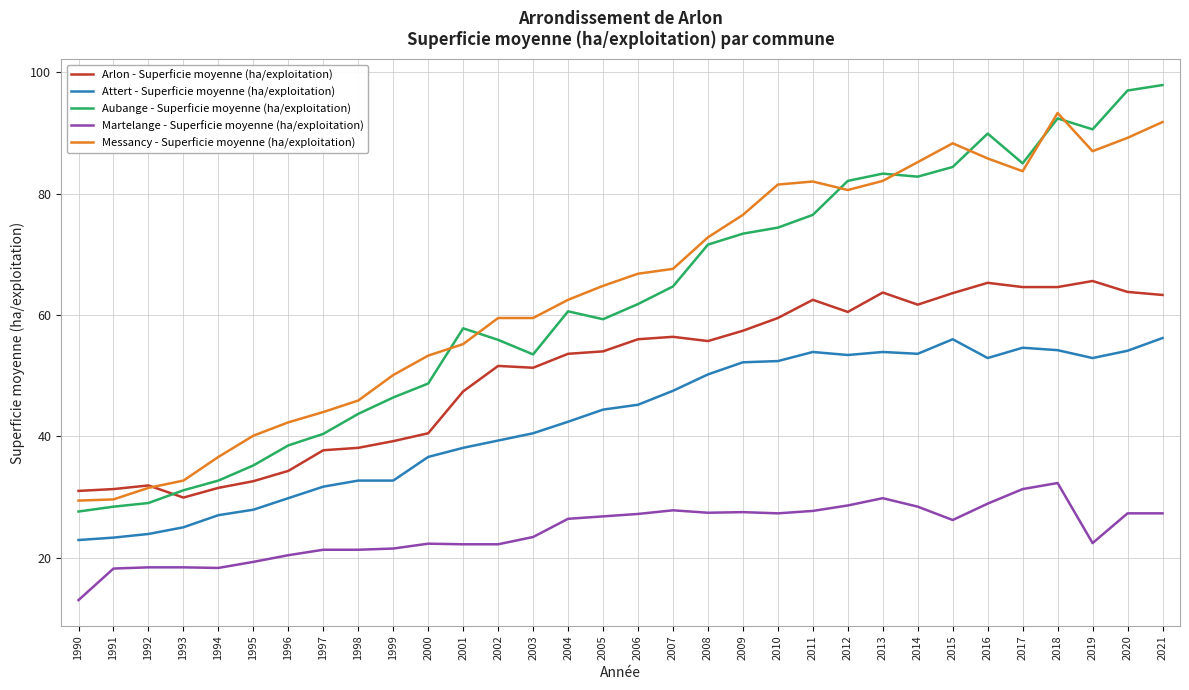

What is the difference between the maximum and minimum values in the Attert - Superficie moyenne (ha/exploitation) series?

33.3